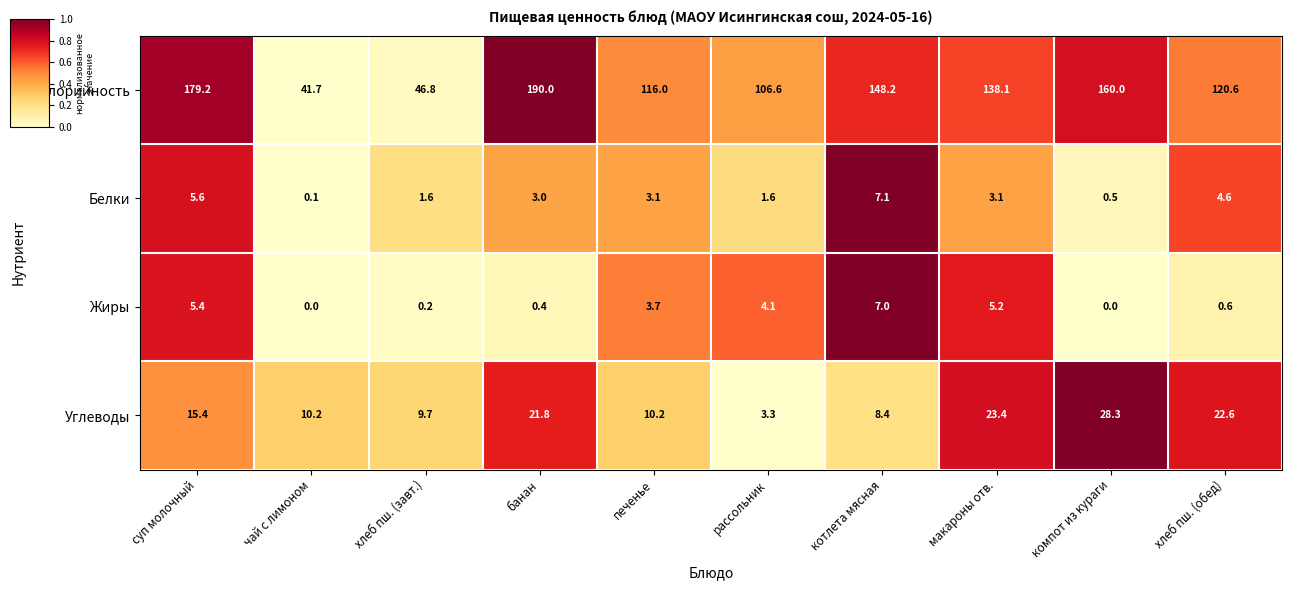

Read the Калорийность value at чай с лимоном.

41.7